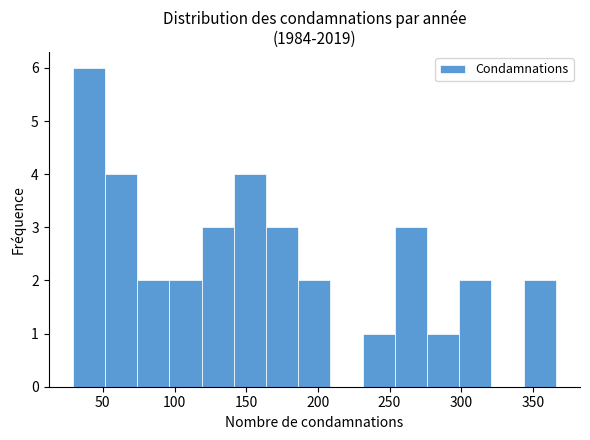

Reading left to right, list every bar in this chart as the range it spans on the x-axis followed by its height. Neither the bar edges nor the heights are printed on the chart, so give them approximately, as read against the axes.

30 to 50: 6
50 to 75: 4
75 to 95: 2
95 to 120: 2
120 to 140: 3
140 to 165: 4
165 to 185: 3
185 to 210: 2
210 to 230: 0
230 to 255: 1
255 to 275: 3
275 to 300: 1
300 to 320: 2
320 to 345: 0
345 to 365: 2